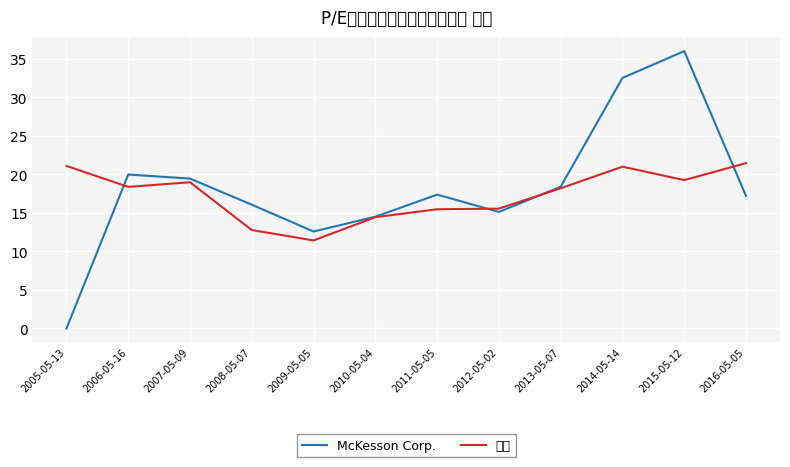

Where do McKesson Corp. and 保健 first cross each other?

2005-05-13 and 2006-05-16